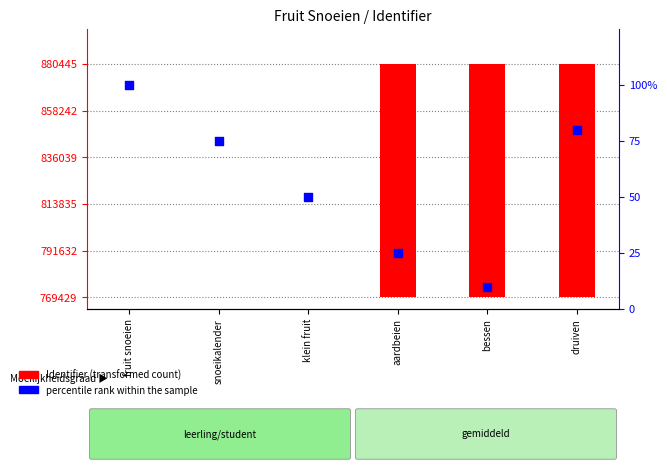

What are all the series names shown in the legend?

Identifier (transformed count), percentile rank within the sample